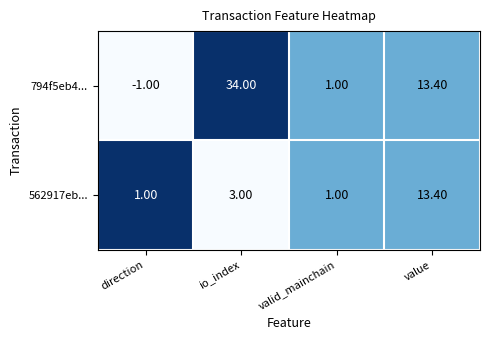

At how many categories does at least one series exceed 0?

4